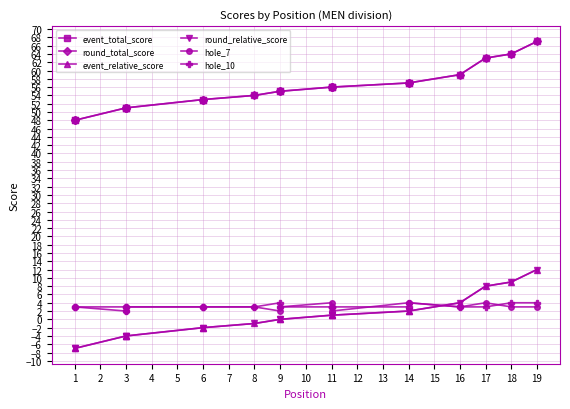

Which series has the largest total across all categories?

event_total_score